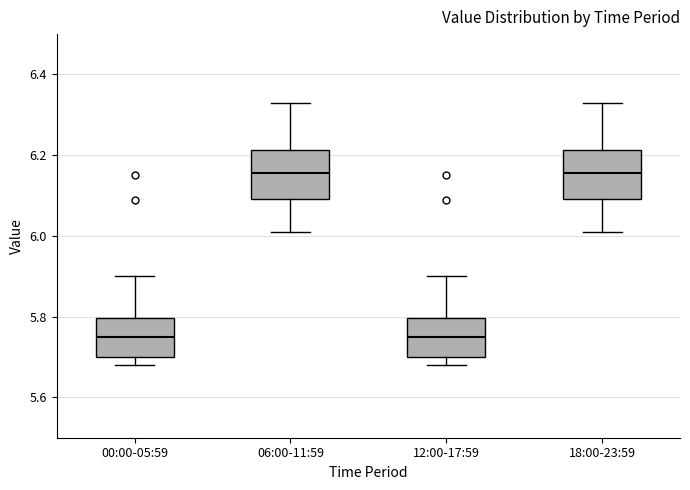

Reading left to right, transcribe this box plot: for each box, give where its median line is, the range the box spans, and where its two whiskers end, as read against the y-axis. The values are not printed on the chart, so give them approximately, as read against the axis.

00:00-05:59: median 5.76, box 5.70 to 5.80, whiskers 5.68 to 5.90
06:00-11:59: median 6.16, box 6.10 to 6.22, whiskers 6.02 to 6.34
12:00-17:59: median 5.76, box 5.70 to 5.80, whiskers 5.68 to 5.90
18:00-23:59: median 6.16, box 6.10 to 6.22, whiskers 6.02 to 6.34